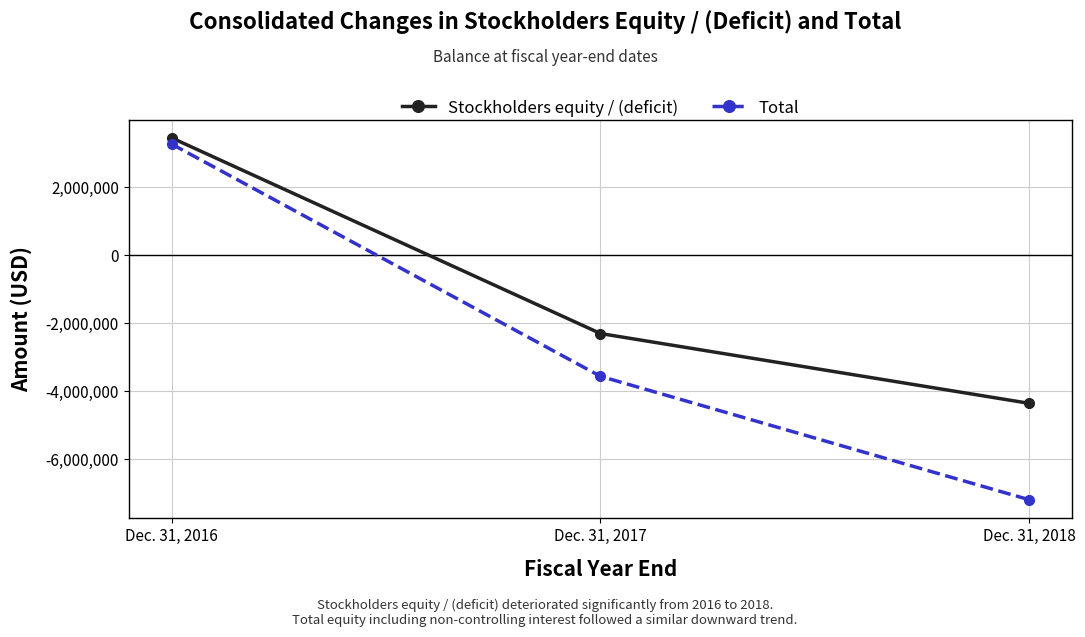

Reading left to right, extract all data points from this chart.

Stockholders equity / (deficit): Dec. 31, 2016=3461940	Dec. 31, 2017=-2303717	Dec. 31, 2018=-4361533
Total: Dec. 31, 2016=3278869	Dec. 31, 2017=-3564393	Dec. 31, 2018=-7201847